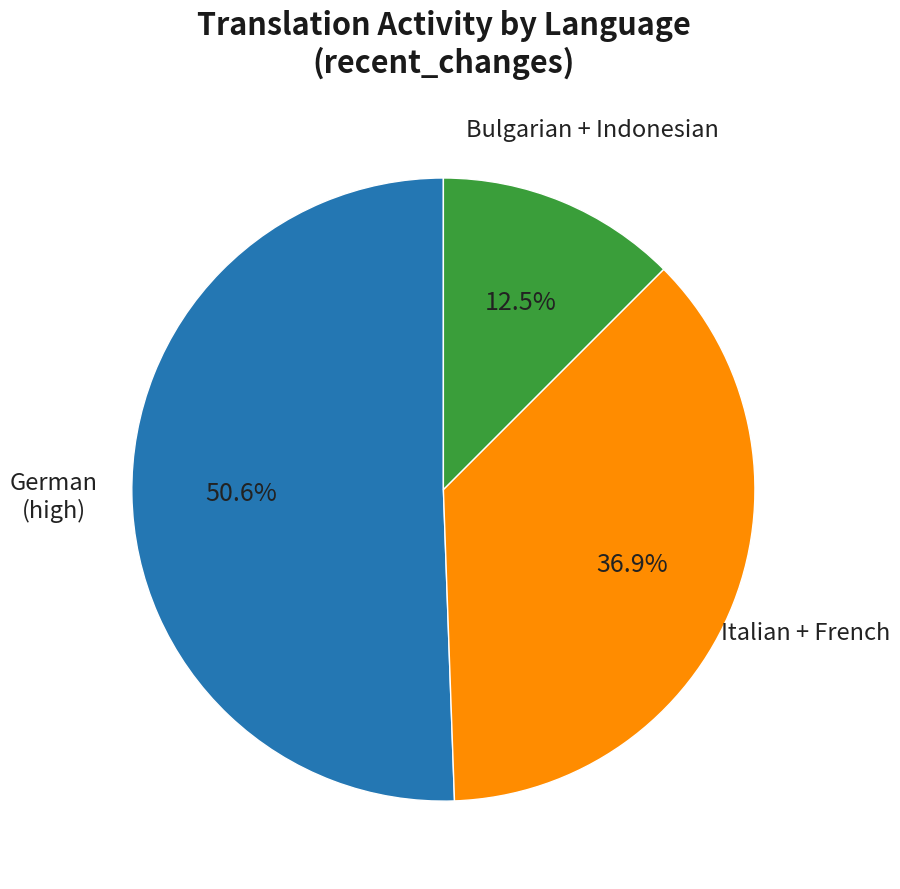

Is there any slice that represents more than half of the pie?

Yes